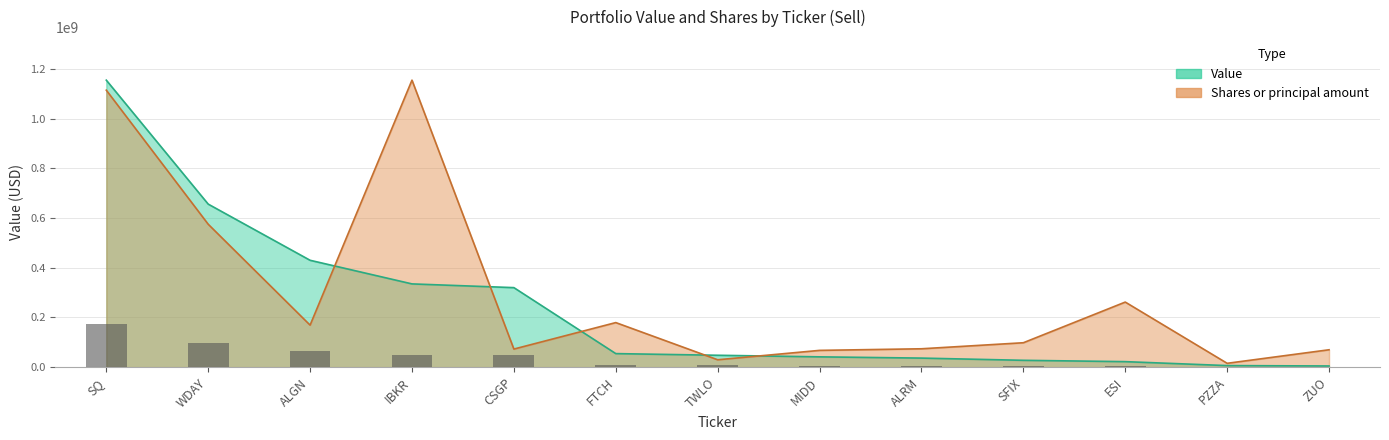

Count the number of categories in the chart.

13